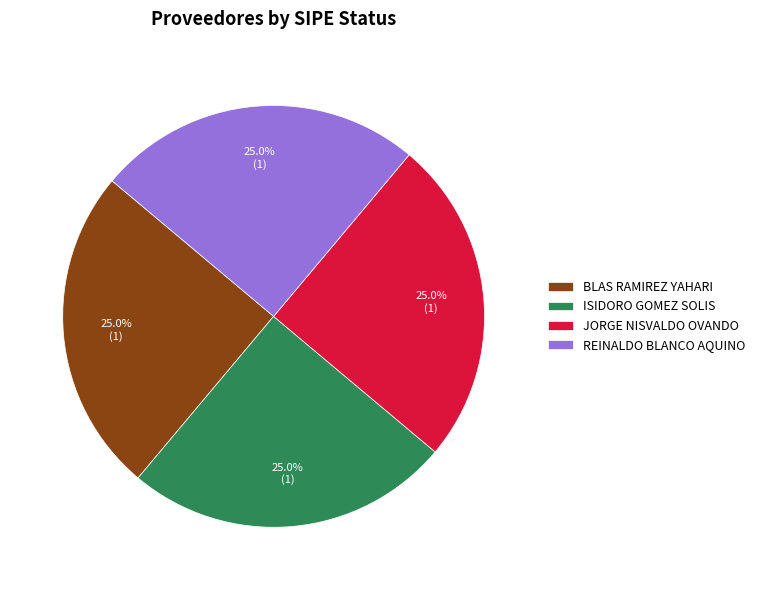

What portion of the pie excludes ISIDORO GOMEZ SOLIS?

75.0%